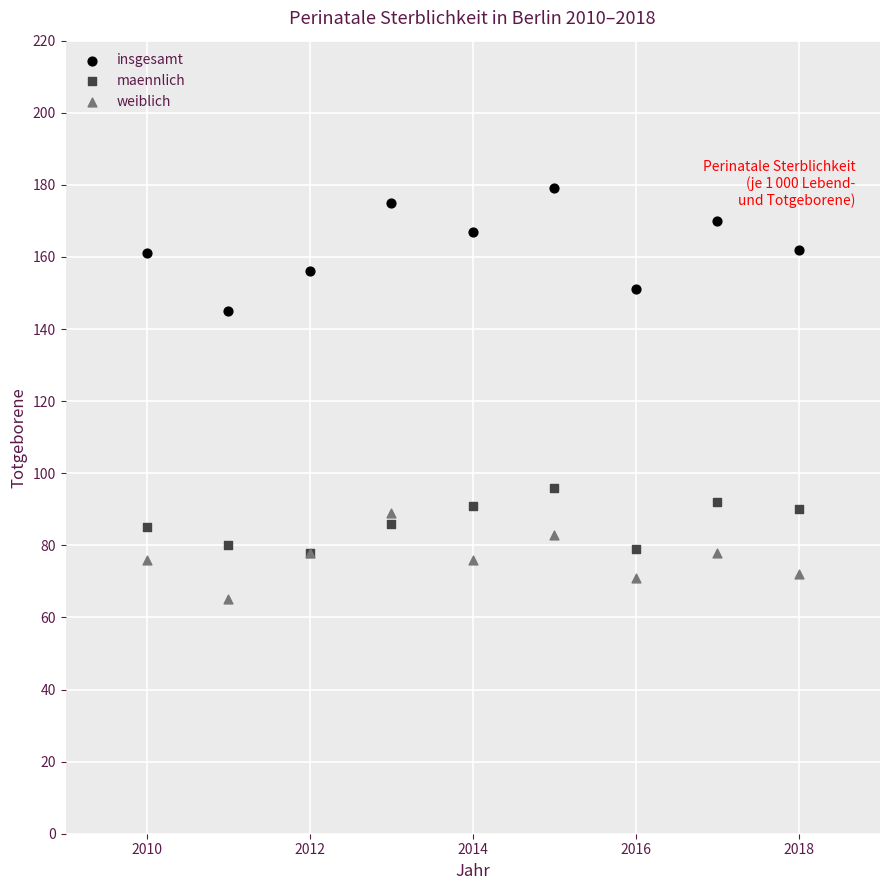

Across all series, what Y value is closest to 122?

145